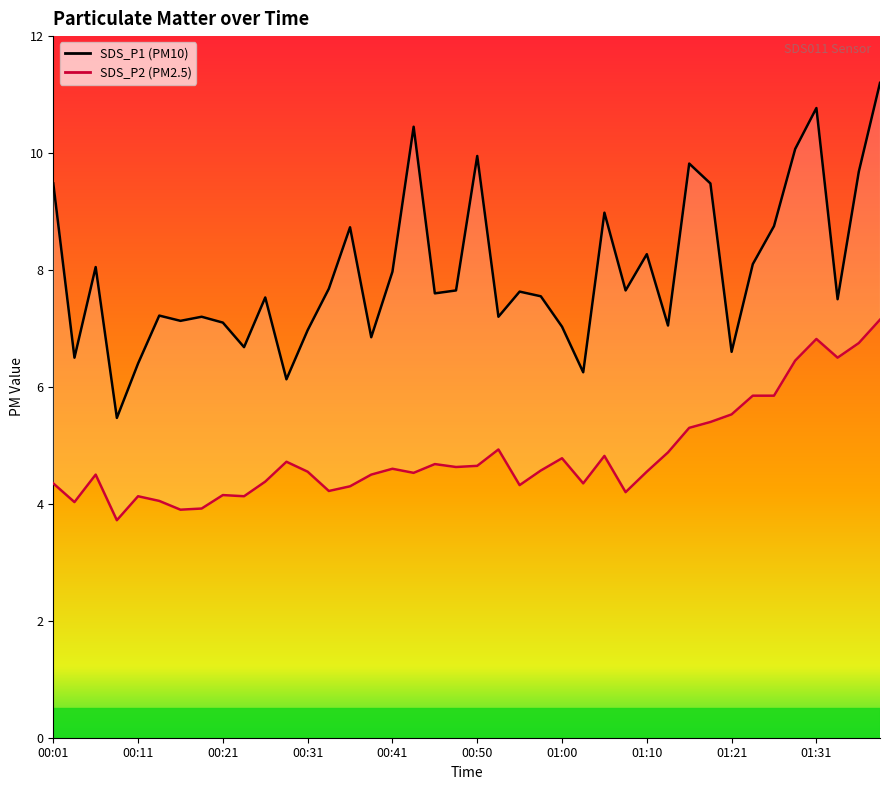

Does the chart have visible grid lines?

No